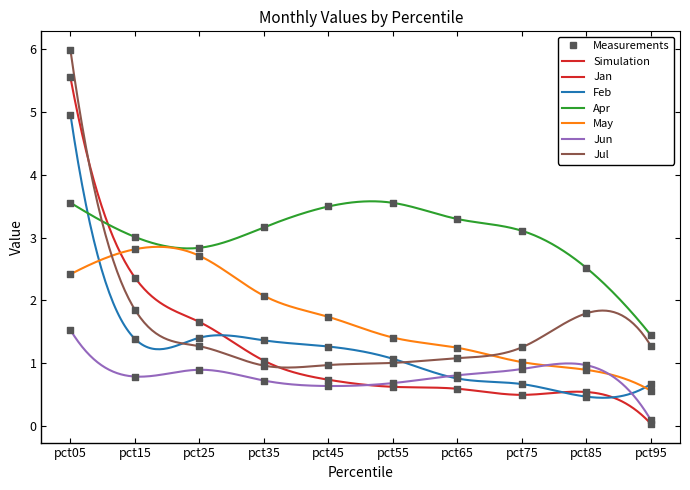

Which series contains the highest Y value?

Jul